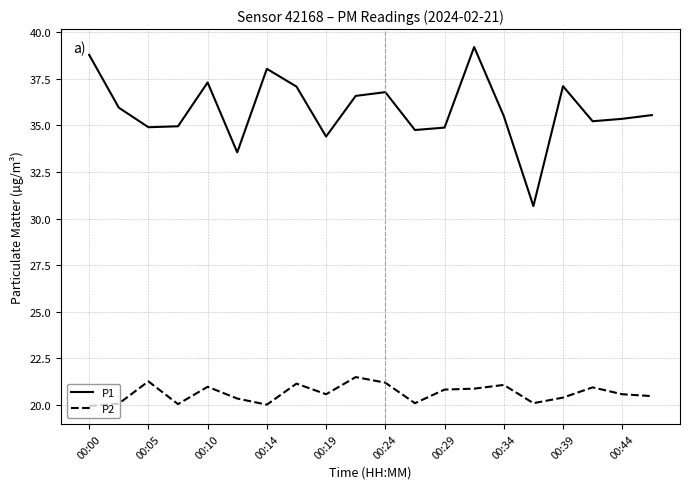

What is the lowest value of the P1 series?

30.7